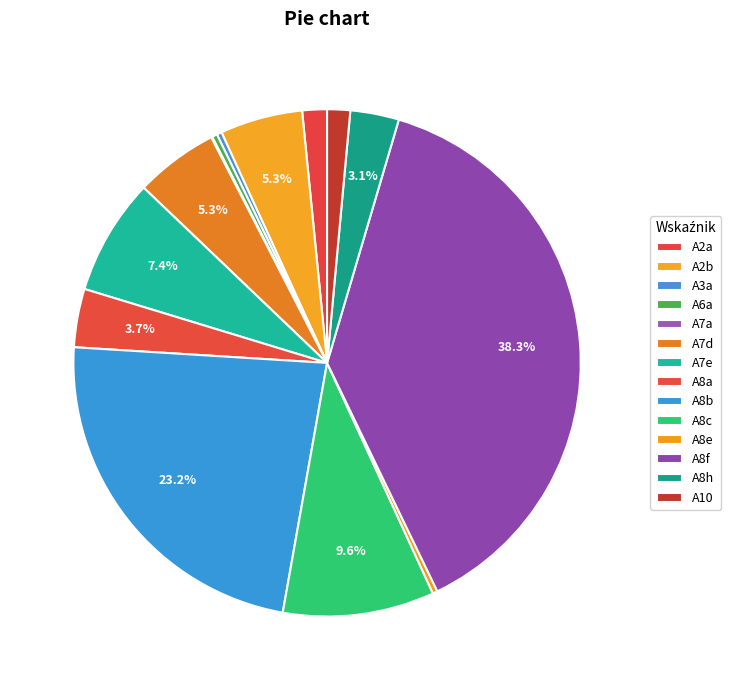

Which category has the biggest portion of the pie?

A8f